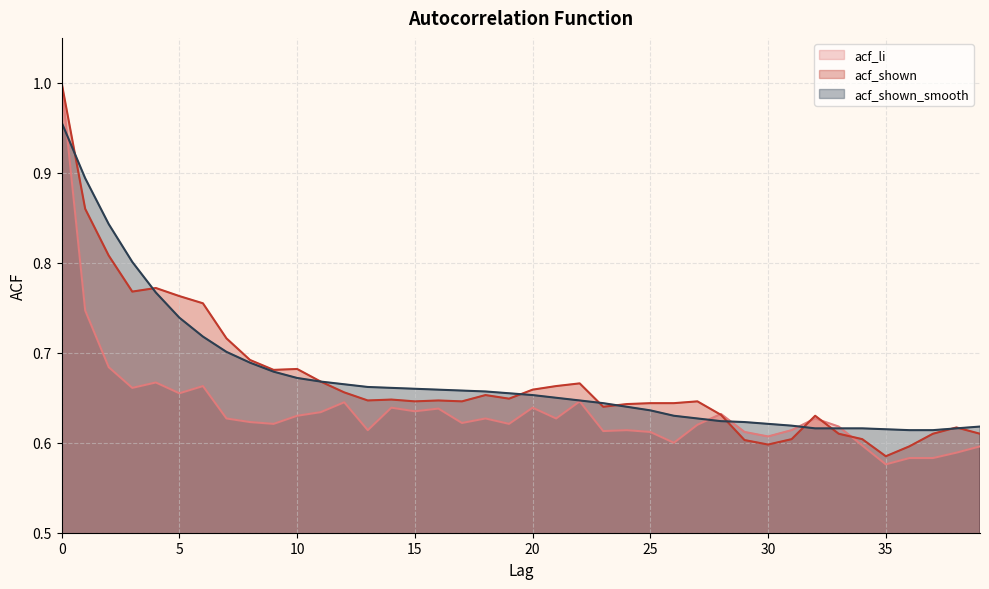

At how many categories does at least one series exceed 0?

40